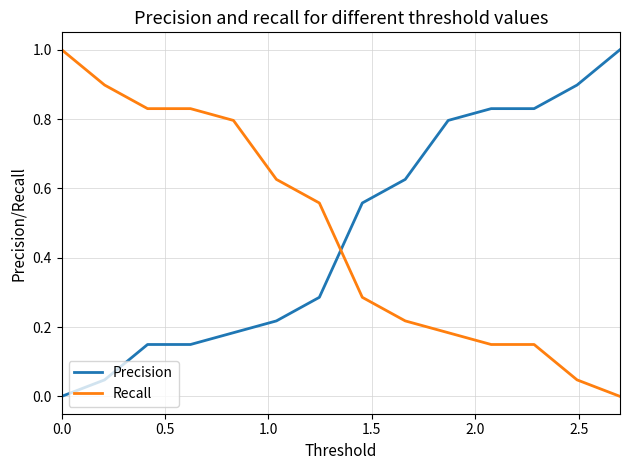

What is the greatest value displayed?

1.0